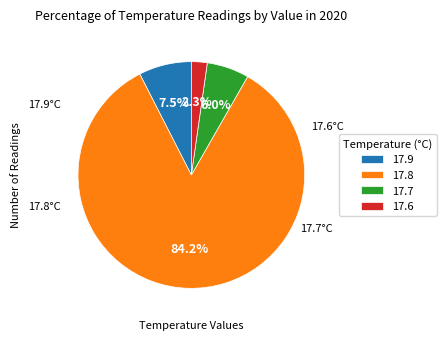

The 17.8 slice represents 77% of the pie. True or false?

False